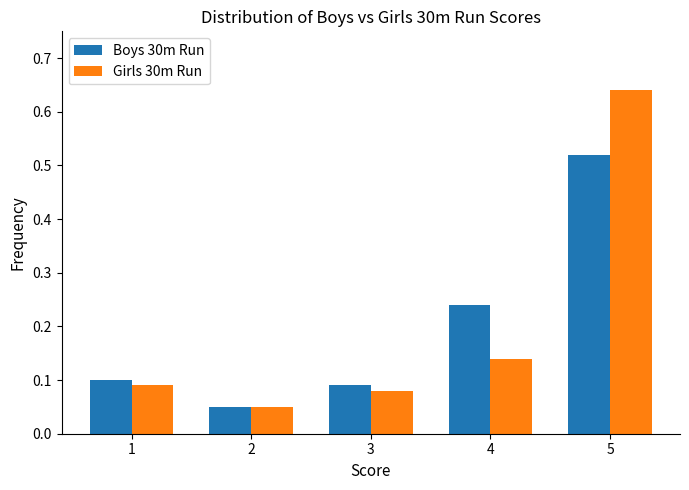

True or false: Girls 30m Run has a value of 0.1 at 4.

True